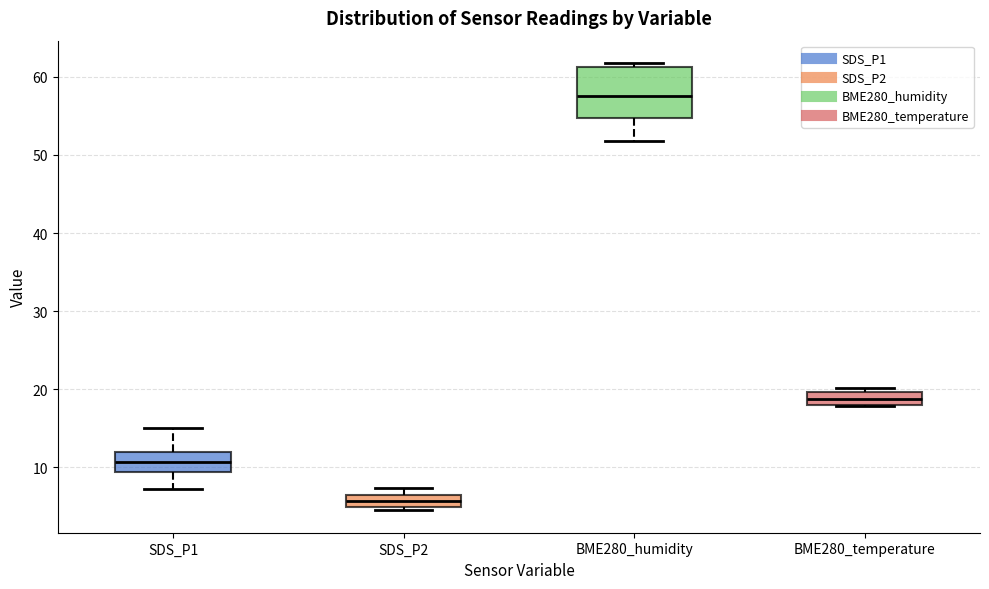

Reading left to right, transcribe this box plot: for each box, give where its median line is, the range the box spans, and where its two whiskers end, as read against the y-axis. The values are not printed on the chart, so give them approximately, as read against the axis.

SDS_P1: median 11, box 9 to 12, whiskers 7 to 15
SDS_P2: median 6, box 5 to 7, whiskers 5 (just below the box's lower edge) to 7 (just above the box's upper edge)
BME280_humidity: median 58, box 55 to 61, whiskers 52 to 62
BME280_temperature: median 19, box 18 to 20, whiskers 18 to 20 (just above the box's upper edge)